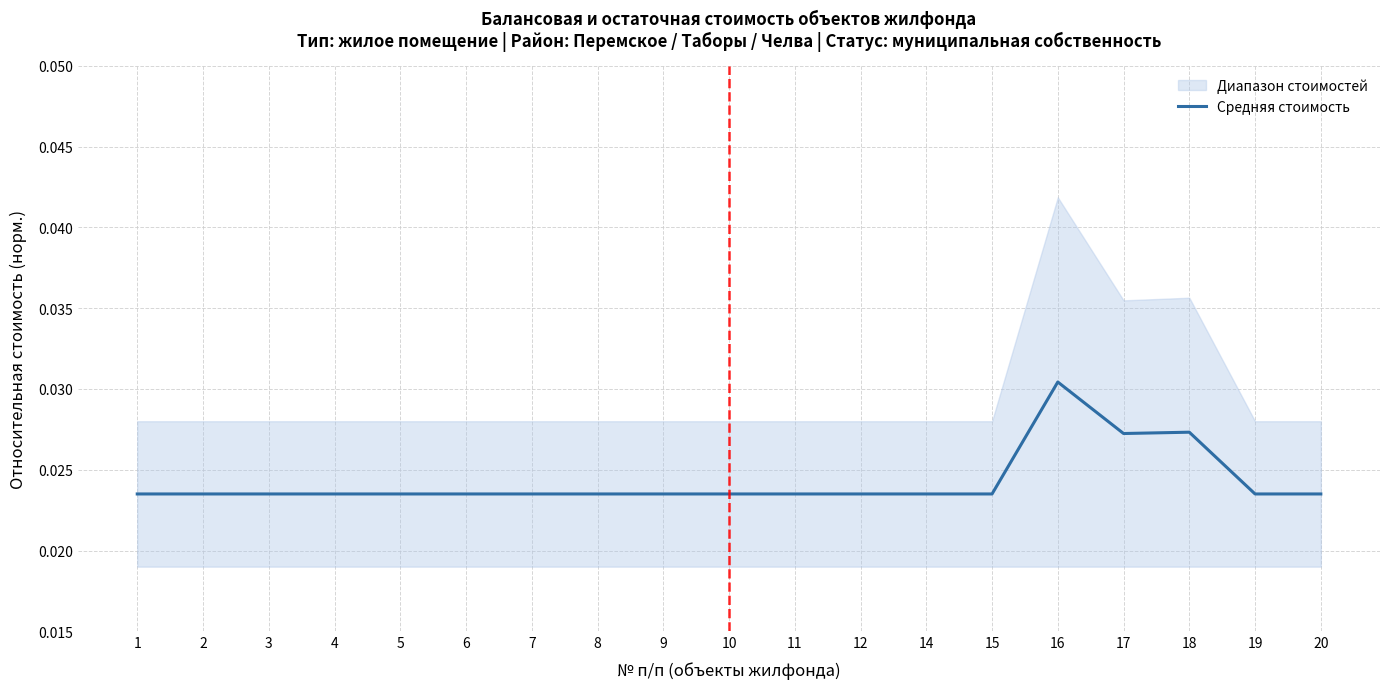

Rank the categories by value from highest to lowest.

16, 18, 17, 1, 2, 3, 4, 5, 6, 7, 8, 9, 10, 11, 12, 14, 15, 19, 20